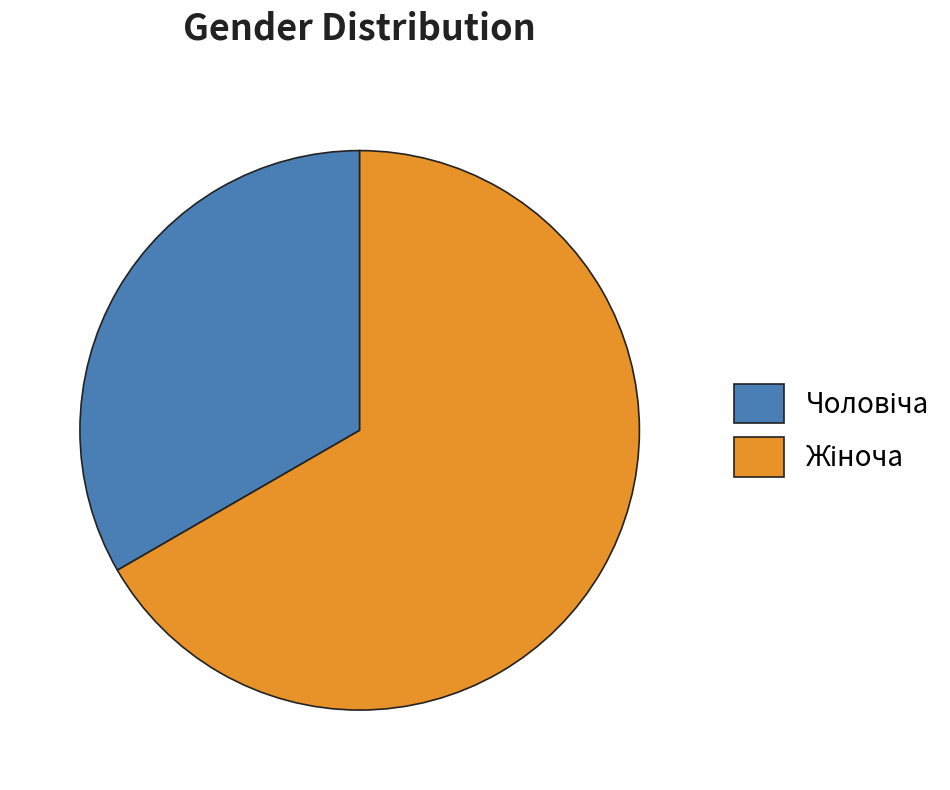

Does any single category account for the majority?

Yes